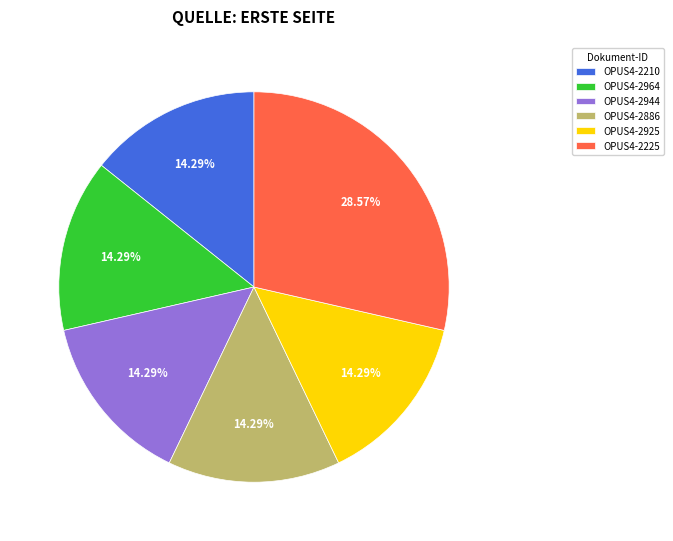

Count the number of slices in the pie.

6